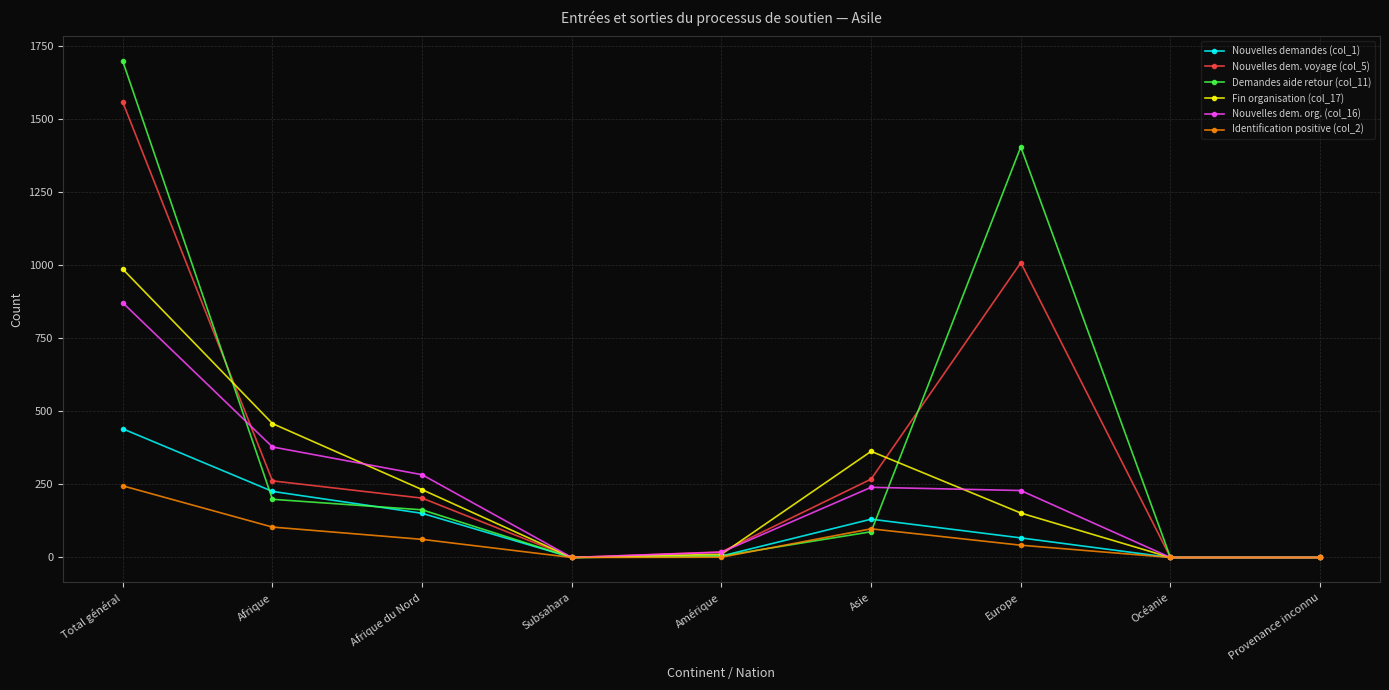

Where is the first local maximum for Fin organisation (col_17)?

Asie